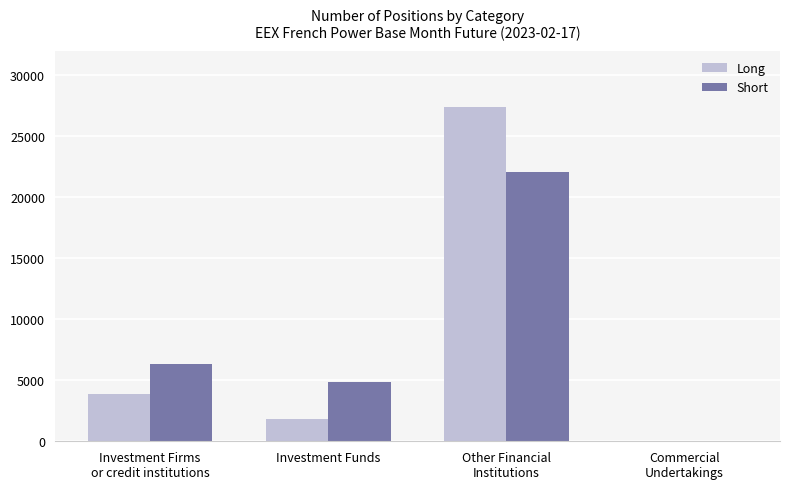

The value of Long at Other Financial
Institutions is 27419.0. True or false?

True